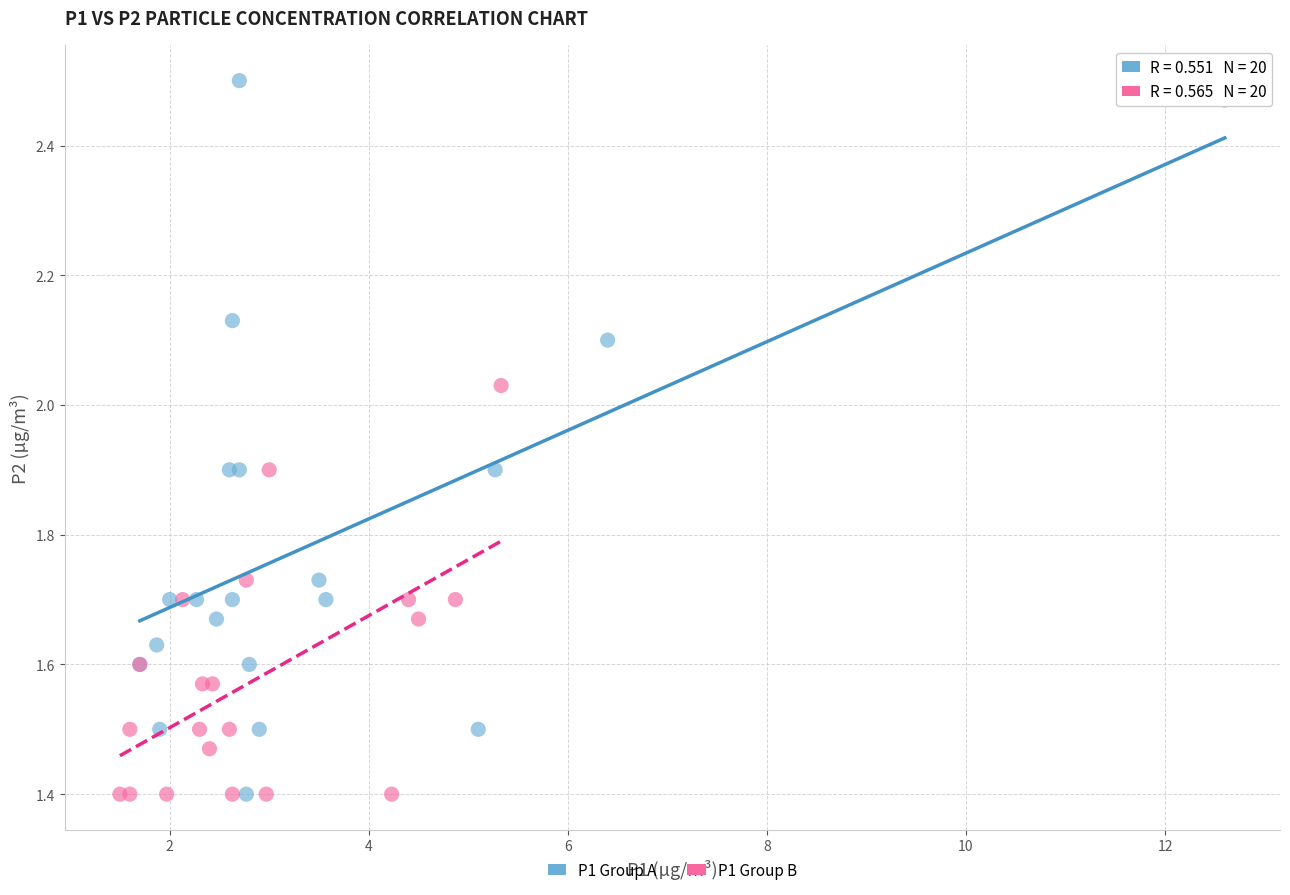

Which series contains the highest Y value?

P1 Group A